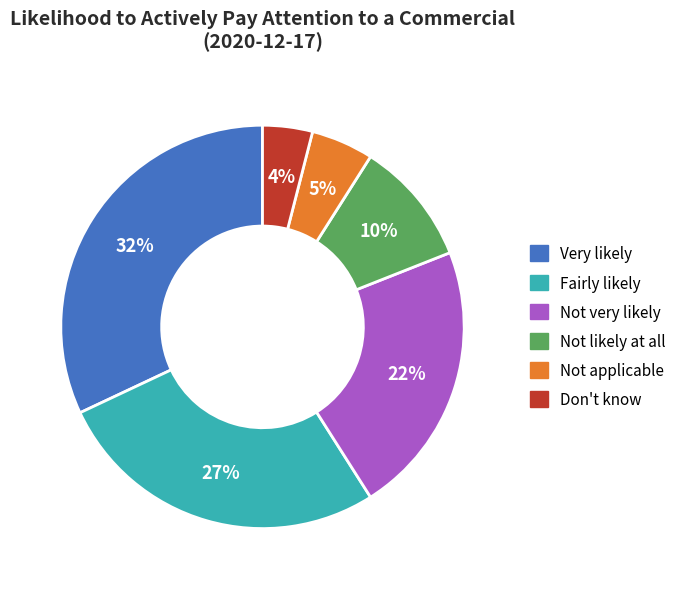

To the nearest percent, what percentage of the pie is Don't know?

4%